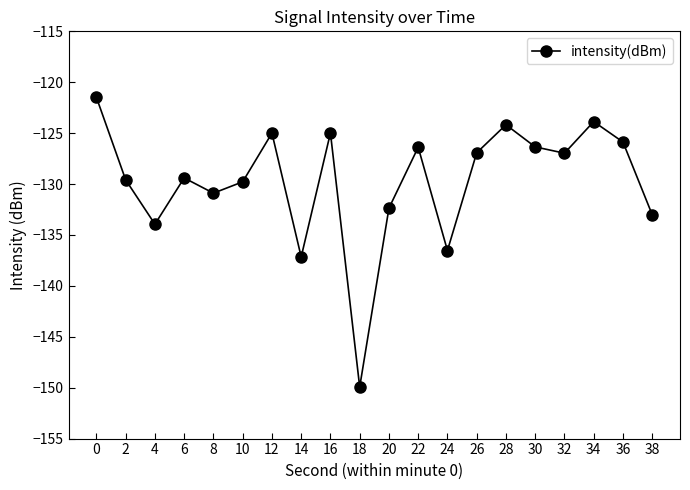

What is the value of the 13th point from the left?

-136.5